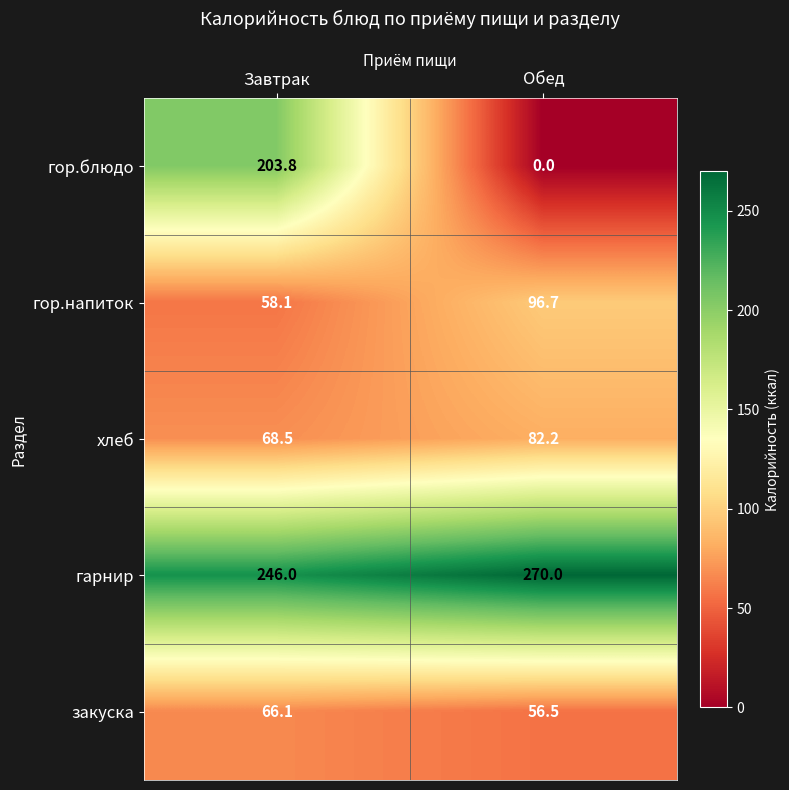

How many distinct data groups are displayed?

5